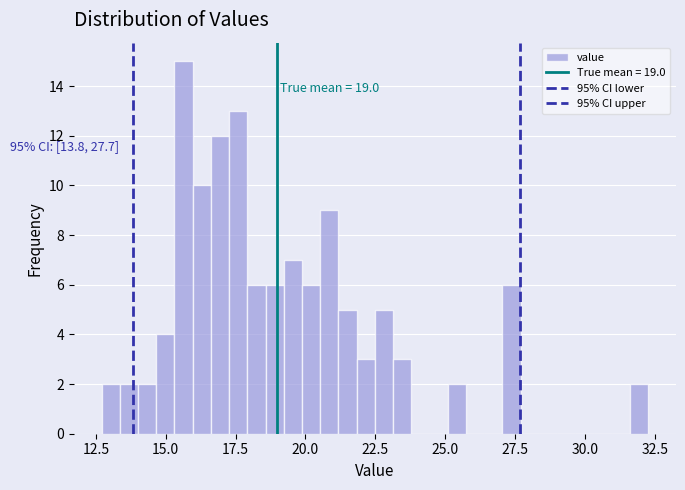

Around what value on the x-axis is the tallest bar? Give the approximate position of its centre, as read against the axis.

15.5